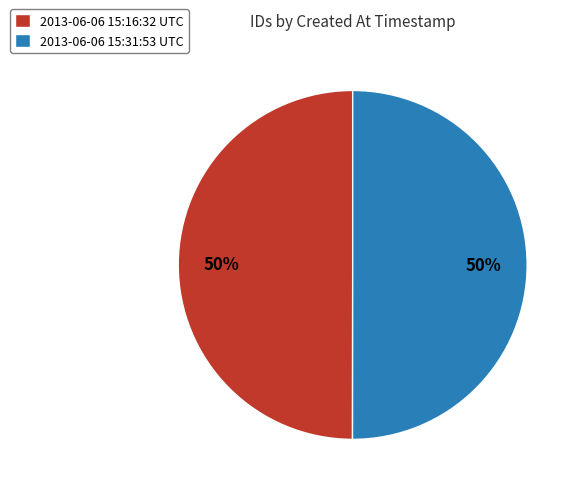

How many segments does this pie chart have?

2